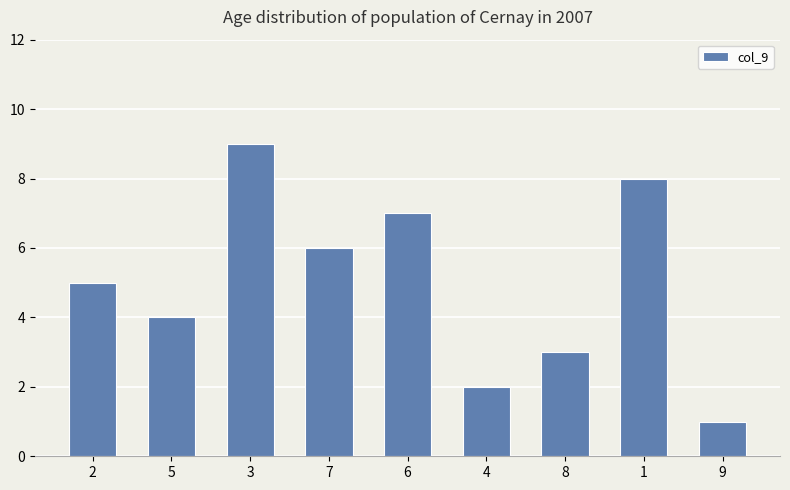

What is the label of the 6th bar from the left?

4